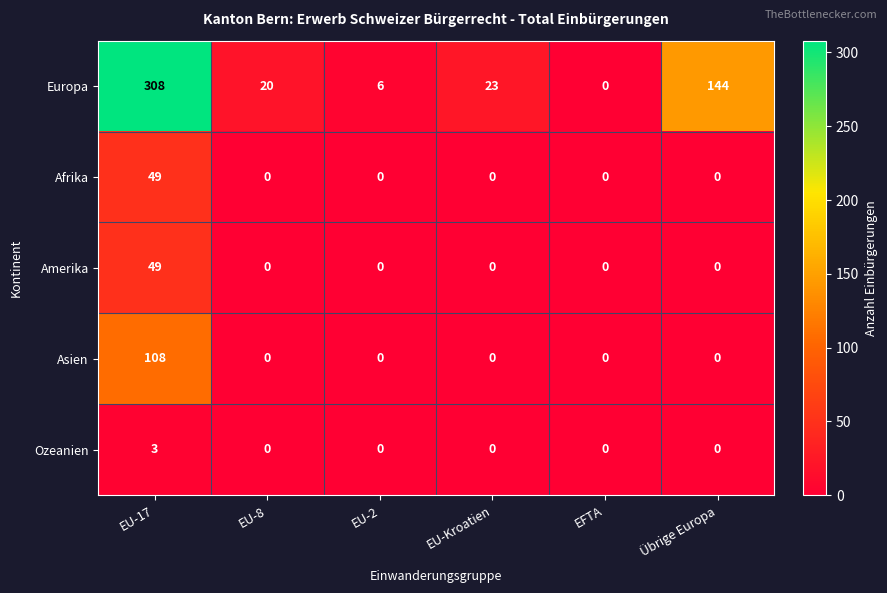

What is the greatest value displayed?

308